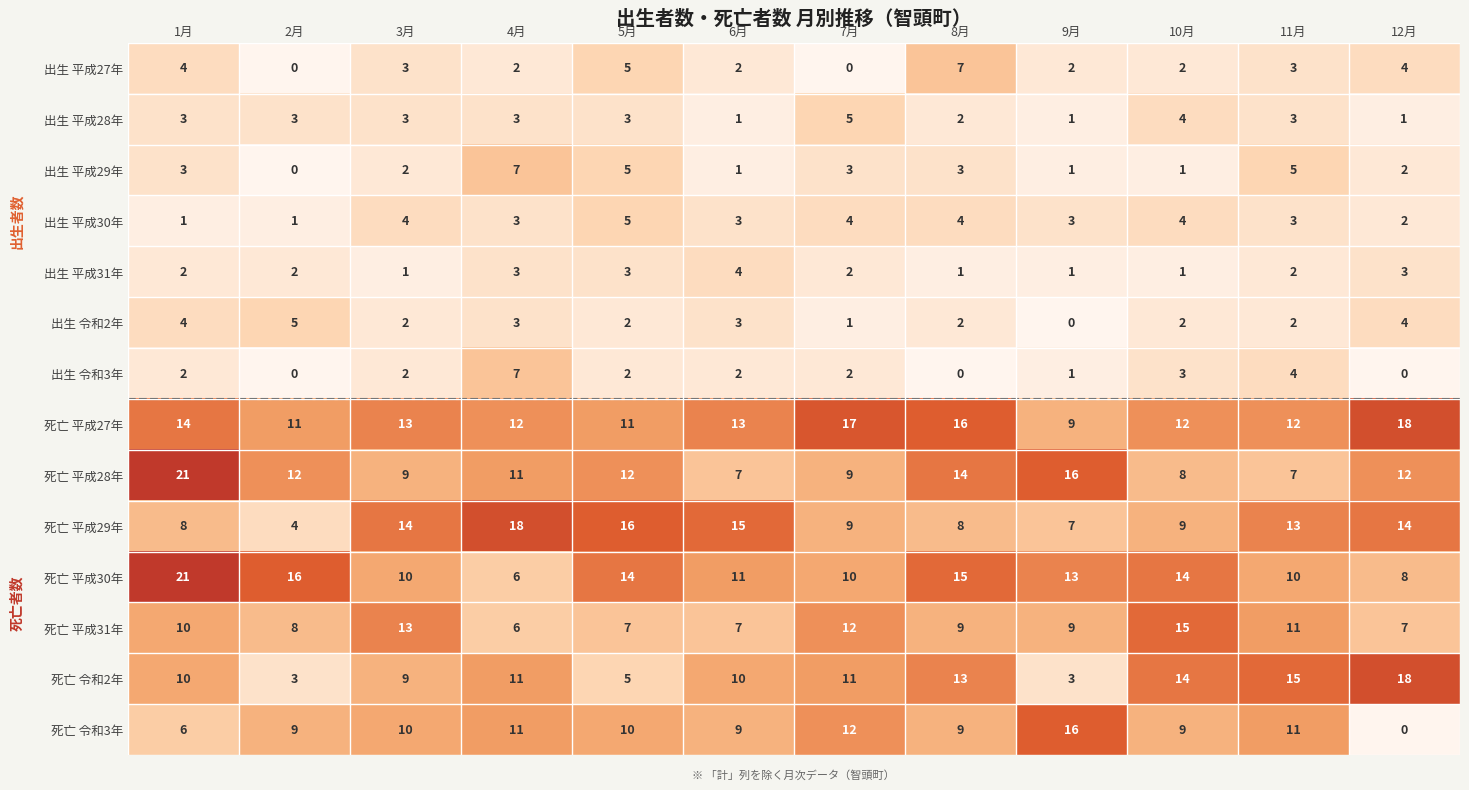

What is the sum of the 出生 令和3年 values at 4月 and 7月?

9